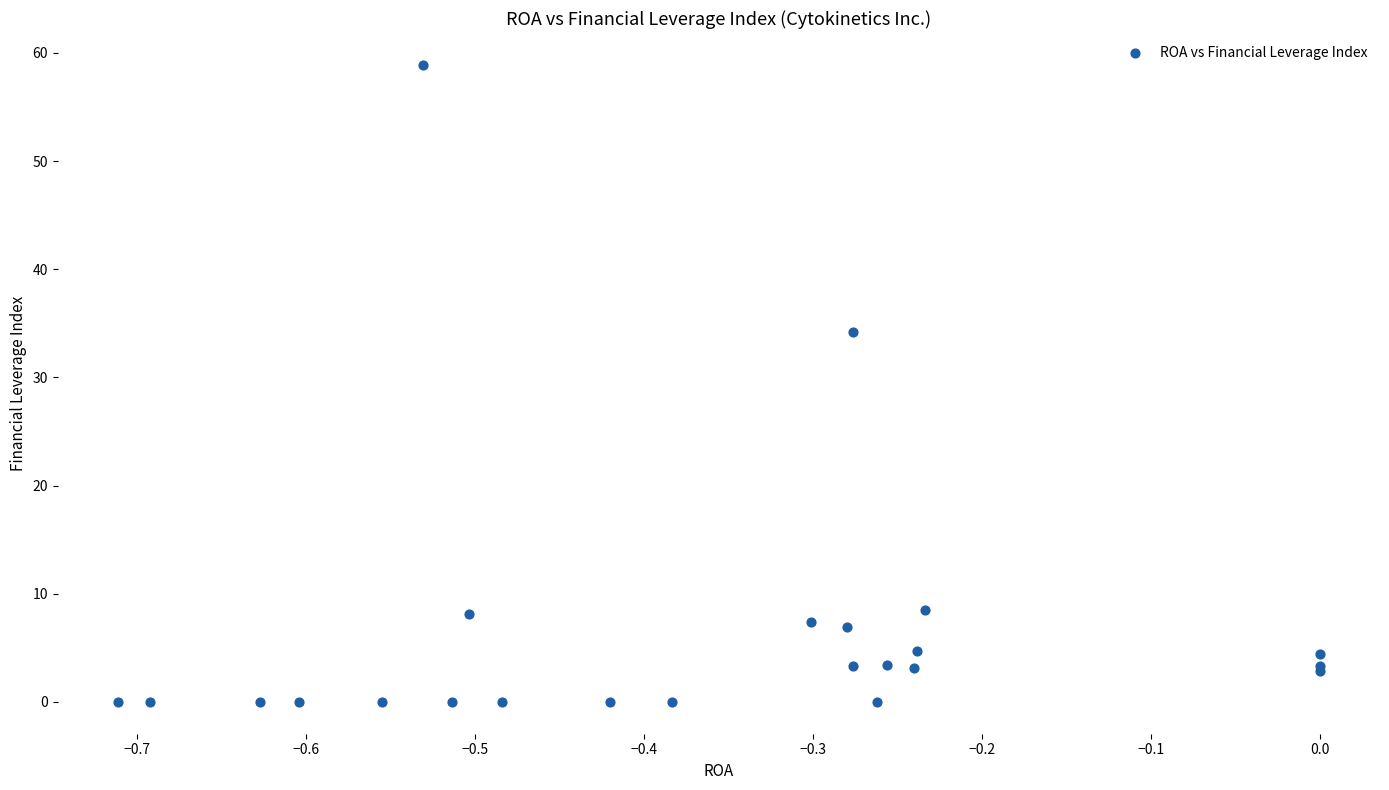

What Y value in the scatter plot is closest to 29?

34.2